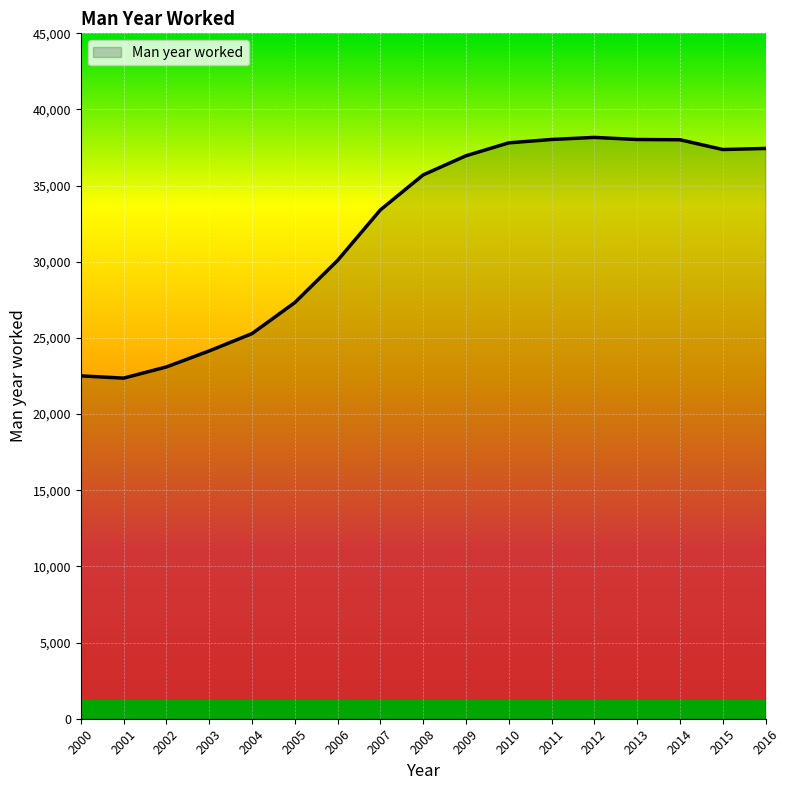

What is the difference between the values at 2007 and 2014?

4608